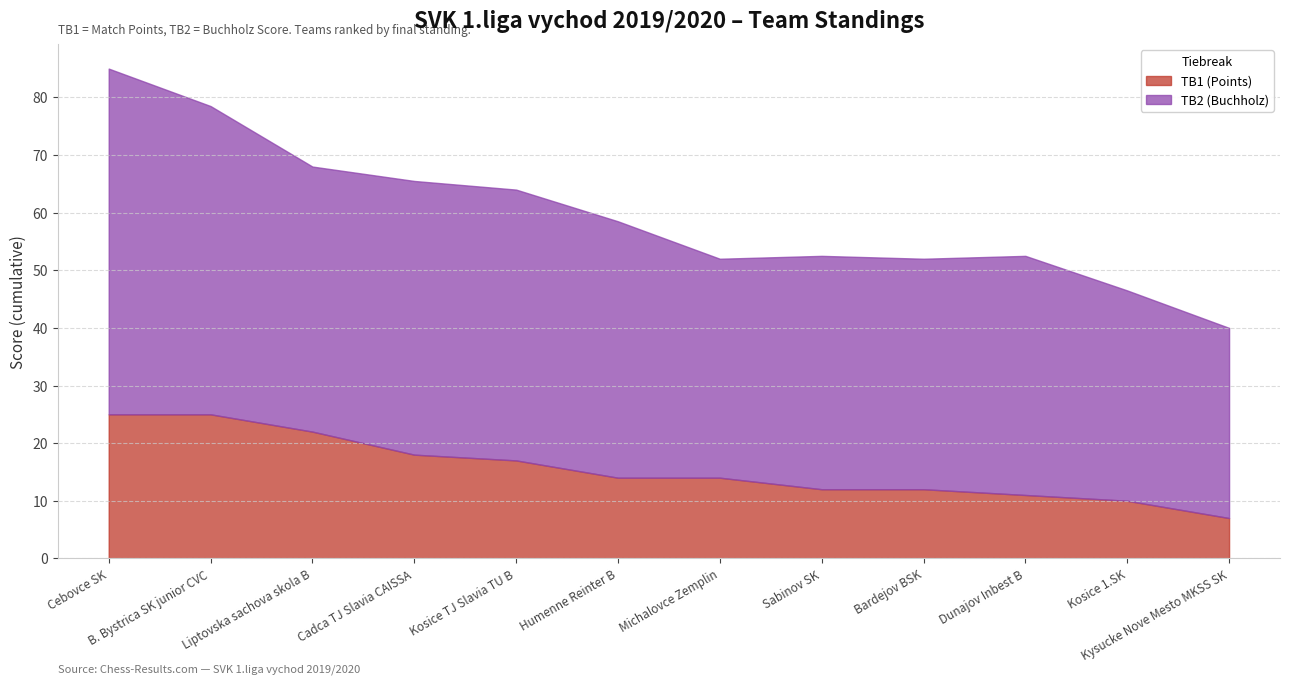

Is it true that TB1 (Points) equals 7.0 at Kysucke Nove Mesto MKSS SK?

True